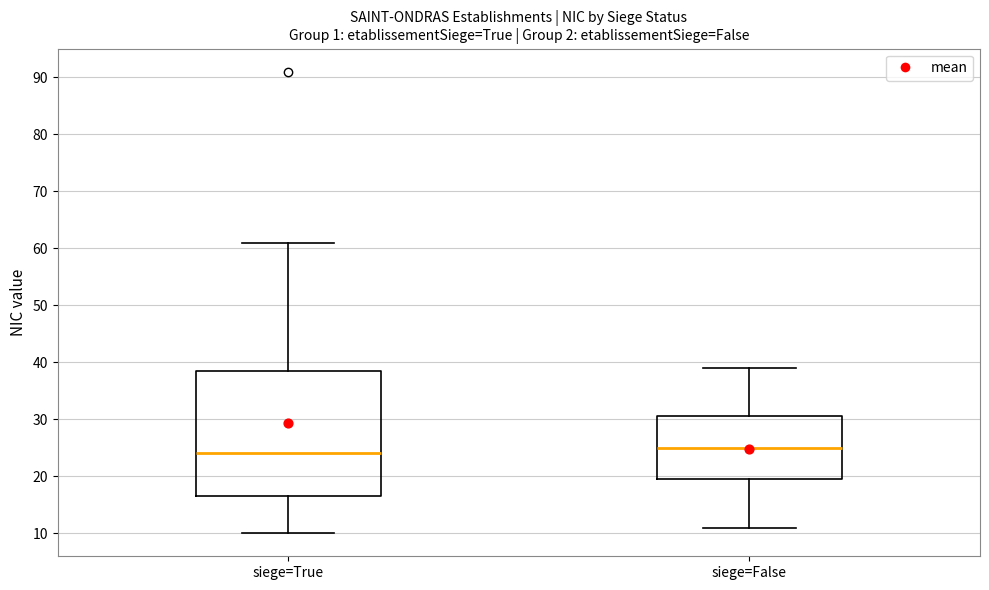

Reading left to right, transcribe this box plot: for each box, give where its median line is, the range the box spans, and where its two whiskers end, as read against the y-axis. The values are not printed on the chart, so give them approximately, as read against the axis.

siege=True: median 24, box 17 to 39, whiskers 10 to 61
siege=False: median 25, box 20 to 31, whiskers 11 to 39